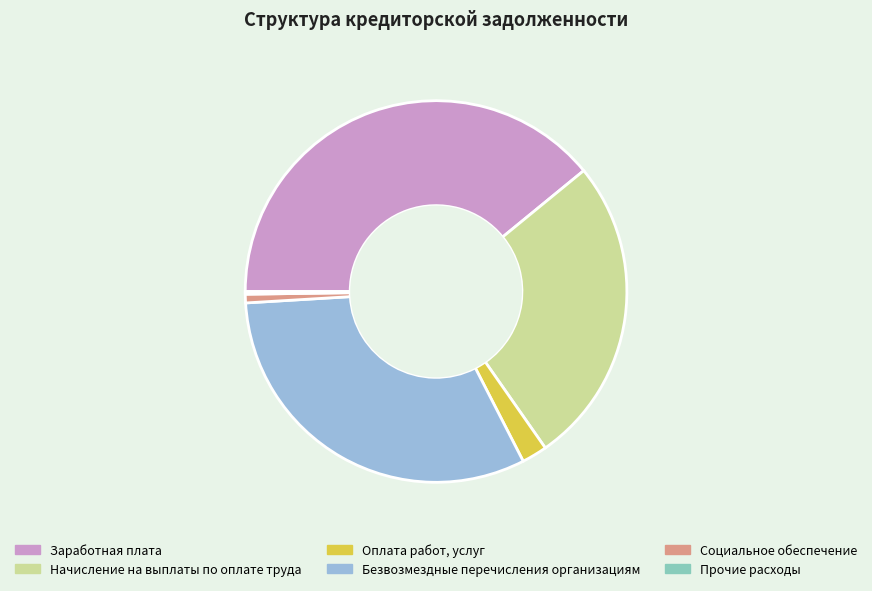

The Социальное обеспечение slice represents 1% of the pie. True or false?

True